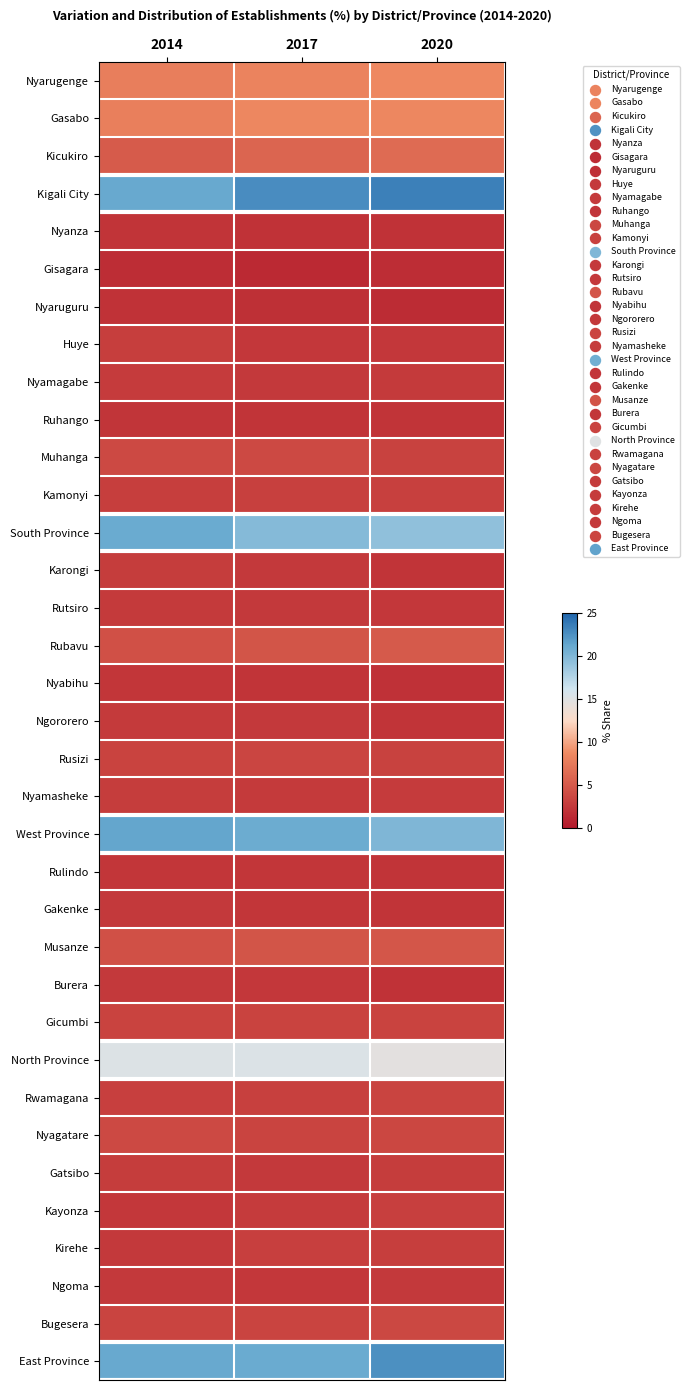

Reading left to right, what are all the values shown in this chart?

Nyarugenge: 2014=7.9	2017=8.3	2020=8.6
Gasabo: 2014=8.0	2017=8.5	2020=8.5
Kicukiro: 2014=5.2	2017=6.0	2020=6.4
Kigali City: 2014=21.1	2017=22.8	2020=23.5
Nyanza: 2014=2.2	2017=2.1	2020=2.1
Gisagara: 2014=1.7	2017=1.4	2020=1.7
Nyaruguru: 2014=2.1	2017=1.9	2020=1.6
Huye: 2014=3.0	2017=2.5	2020=2.5
Nyamagabe: 2014=2.8	2017=2.6	2020=2.7
Ruhango: 2014=2.3	2017=2.2	2020=2.2
Muhanga: 2014=3.9	2017=3.9	2020=3.3
Kamonyi: 2014=3.0	2017=3.2	2020=3.2
South Province: 2014=21.0	2017=19.8	2020=19.3
Karongi: 2014=2.9	2017=2.6	2020=2.2
Rutsiro: 2014=2.7	2017=2.6	2020=2.5
Rubavu: 2014=4.3	2017=4.7	2020=5.1
Nyabihu: 2014=2.4	2017=2.2	2020=2.0
Ngororero: 2014=2.7	2017=2.6	2020=2.2
Rusizi: 2014=3.4	2017=3.6	2020=3.3
Nyamasheke: 2014=2.9	2017=2.7	2020=2.8
West Province: 2014=21.3	2017=20.9	2020=20.1
Rulindo: 2014=2.4	2017=2.4	2020=2.2
Gakenke: 2014=2.6	2017=2.4	2020=2.2
Musanze: 2014=4.3	2017=4.7	2020=4.8
Burera: 2014=2.6	2017=2.5	2020=2.1
Gicumbi: 2014=3.4	2017=3.4	2020=3.4
North Province: 2014=15.3	2017=15.4	2020=14.7
Rwamagana: 2014=3.1	2017=3.2	2020=3.5
Nyagatare: 2014=3.9	2017=3.5	2020=3.7
Gatsibo: 2014=2.9	2017=2.6	2020=2.9
Kayonza: 2014=2.5	2017=2.8	2020=3.1
Kirehe: 2014=2.6	2017=3.1	2020=3.0
Ngoma: 2014=2.6	2017=2.5	2020=2.6
Bugesera: 2014=3.5	2017=3.5	2020=3.8
East Province: 2014=21.1	2017=21.0	2020=22.6